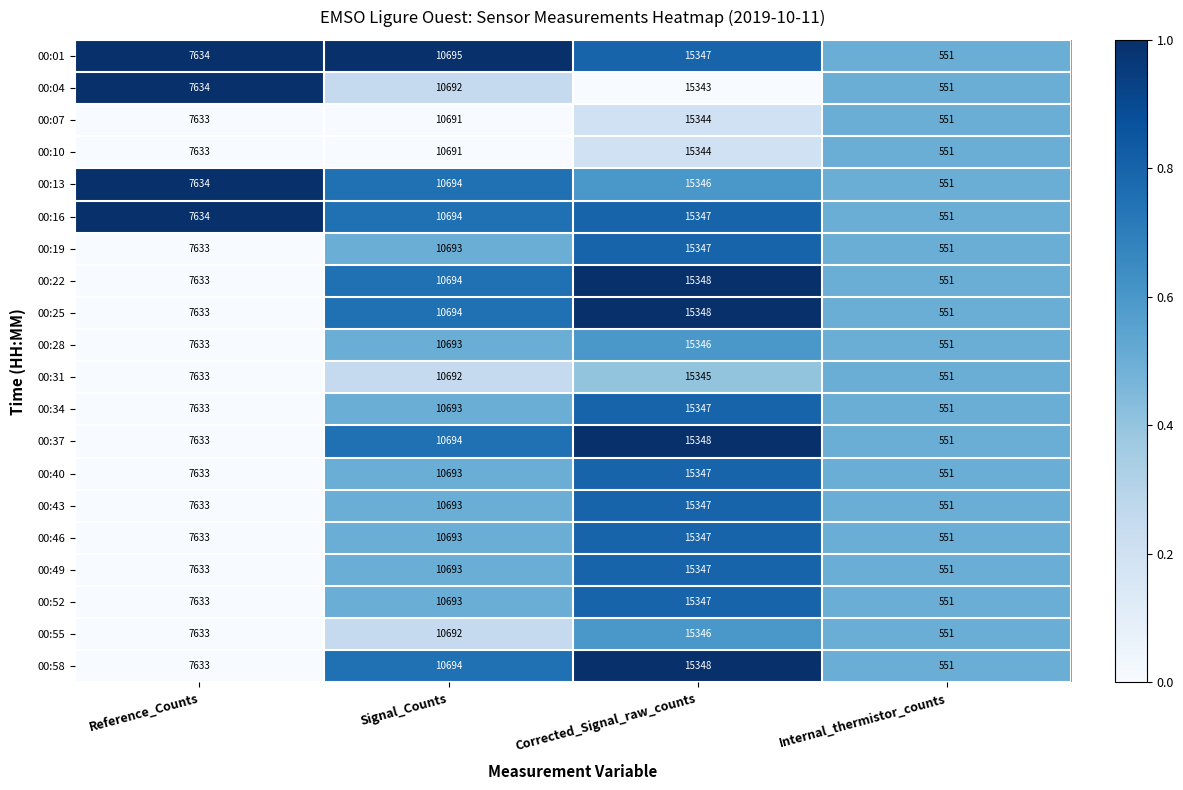

Where is 00:58 nearest to the value 7949?

Reference_Counts